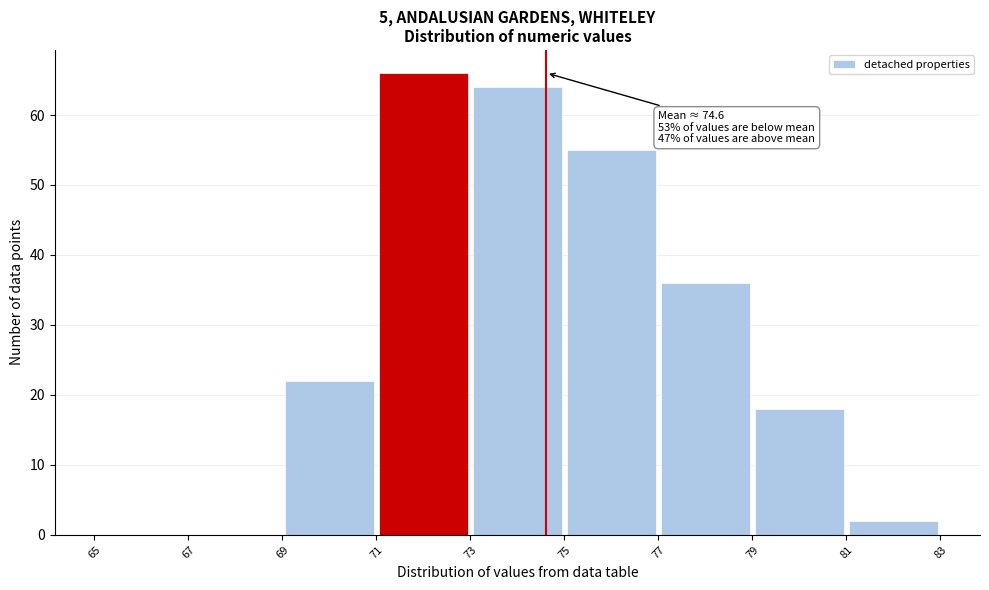

Which range on the x-axis has the tallest bar?

71 to 73